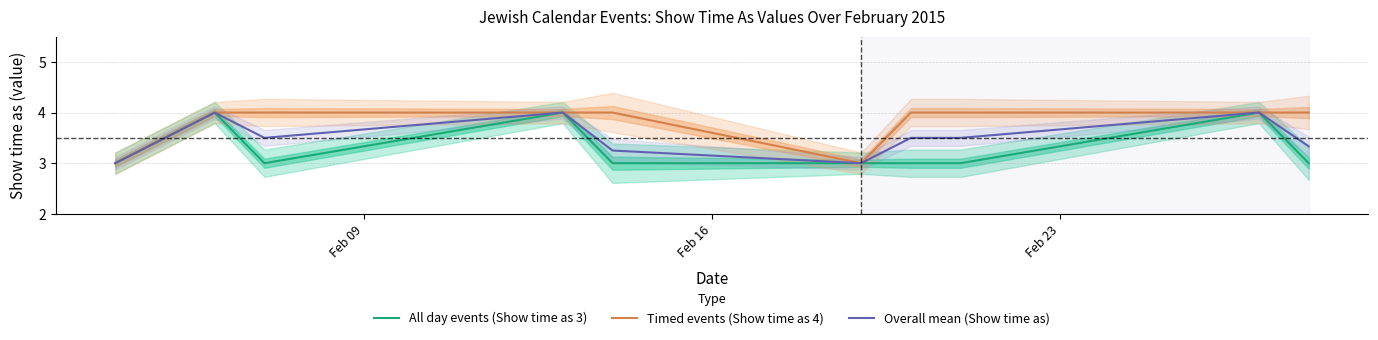

Rank the series by their average value, from lowest to highest.

All day events (Show time as 3), Overall mean (Show time as), Timed events (Show time as 4)